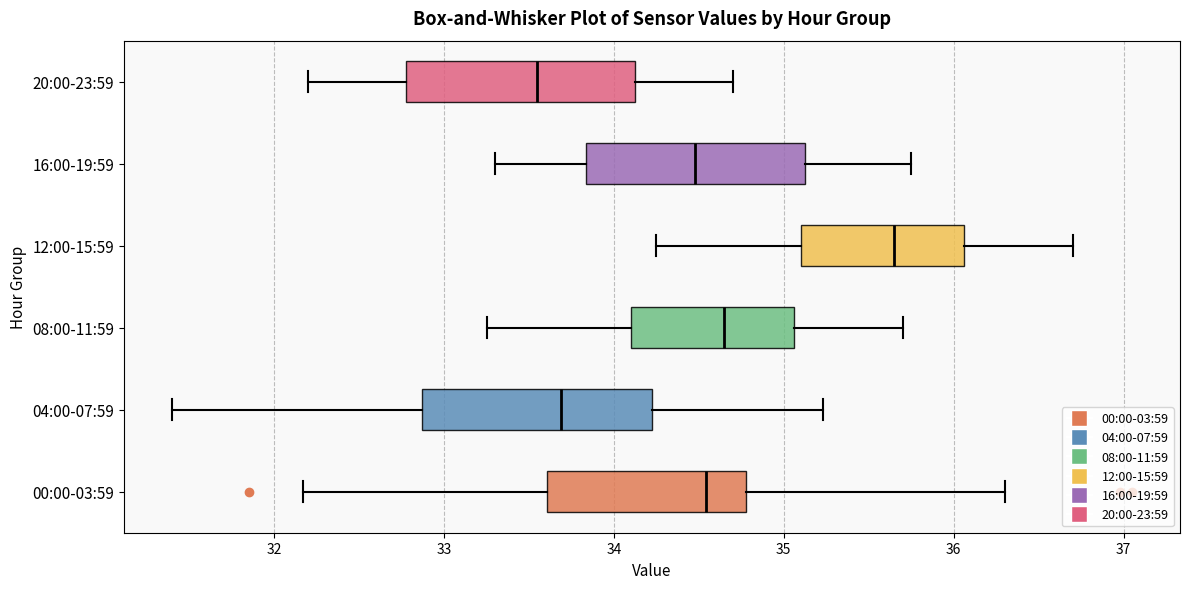

Reading bottom to top, transcribe this box plot: for each box, give where its median line is, the range the box spans, and where its two whiskers end, as read against the x-axis. The values are not printed on the chart, so give them approximately, as read against the axis.

00:00-03:59: median 34.5, box 33.6 to 34.8, whiskers 32.2 to 36.3
04:00-07:59: median 33.7, box 32.9 to 34.2, whiskers 31.4 to 35.2
08:00-11:59: median 34.7, box 34.1 to 35.1, whiskers 33.3 to 35.7
12:00-15:59: median 35.7, box 35.1 to 36.1, whiskers 34.3 to 36.7
16:00-19:59: median 34.5, box 33.8 to 35.1, whiskers 33.3 to 35.8
20:00-23:59: median 33.6, box 32.8 to 34.1, whiskers 32.2 to 34.7